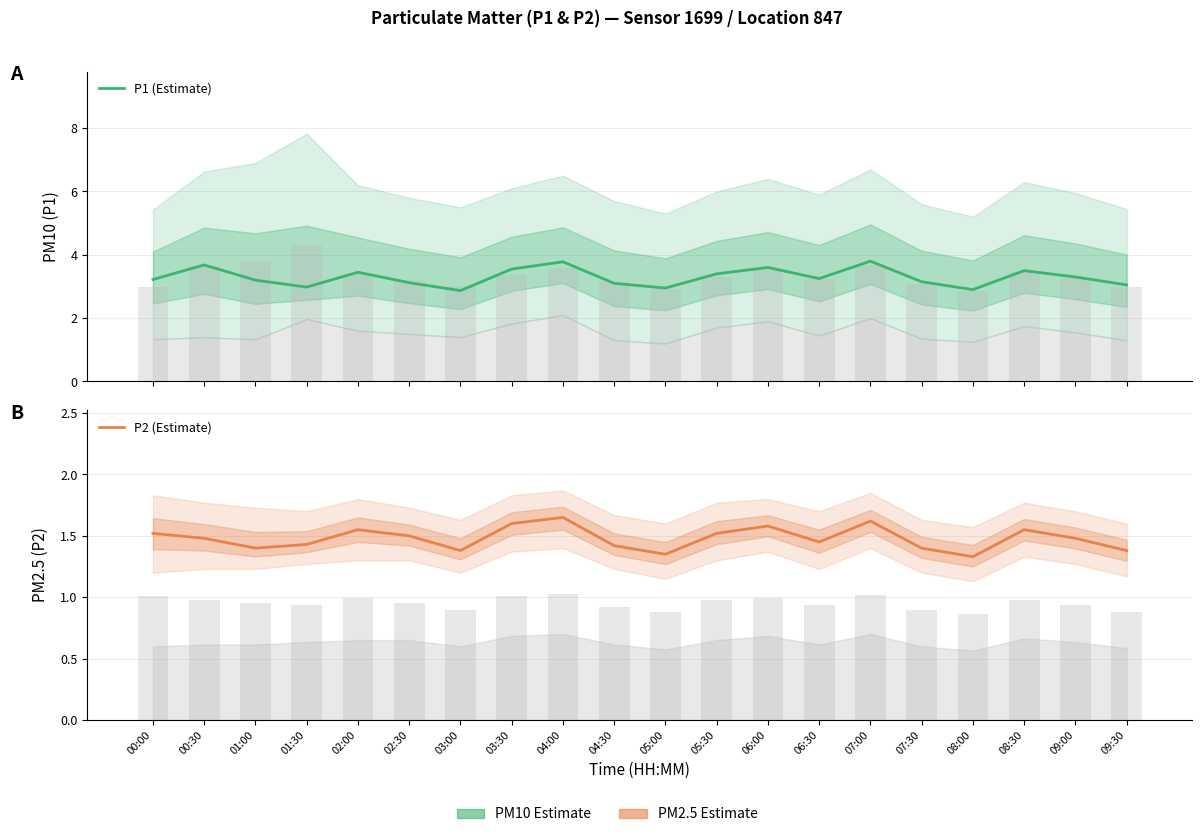

Reading left to right, what are all the values shown in this chart?

P1 (Estimate): 00:00=3.2	00:30=3.7	01:00=3.2	01:30=3.0	02:00=3.5	02:30=3.1	03:00=2.9	03:30=3.5	04:00=3.8	04:30=3.1	05:00=3.0	05:30=3.4	06:00=3.6	06:30=3.2	07:00=3.8	07:30=3.1	08:00=2.9	08:30=3.5	09:00=3.3	09:30=3.0
P2 (Estimate): 00:00=1.5	00:30=1.5	01:00=1.4	01:30=1.4	02:00=1.6	02:30=1.5	03:00=1.4	03:30=1.6	04:00=1.6	04:30=1.4	05:00=1.4	05:30=1.5	06:00=1.6	06:30=1.4	07:00=1.6	07:30=1.4	08:00=1.3	08:30=1.6	09:00=1.5	09:30=1.4